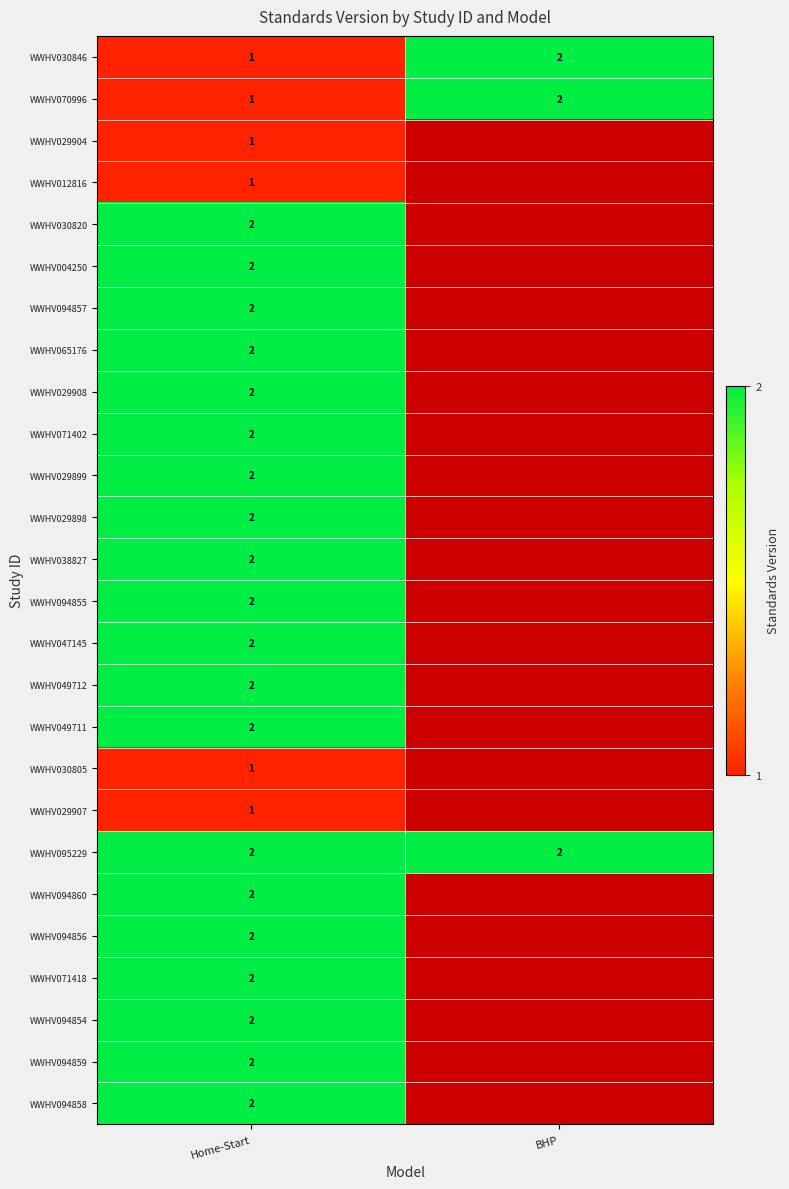

Where is WWHV070996 nearest to the value 1?

Home-Start